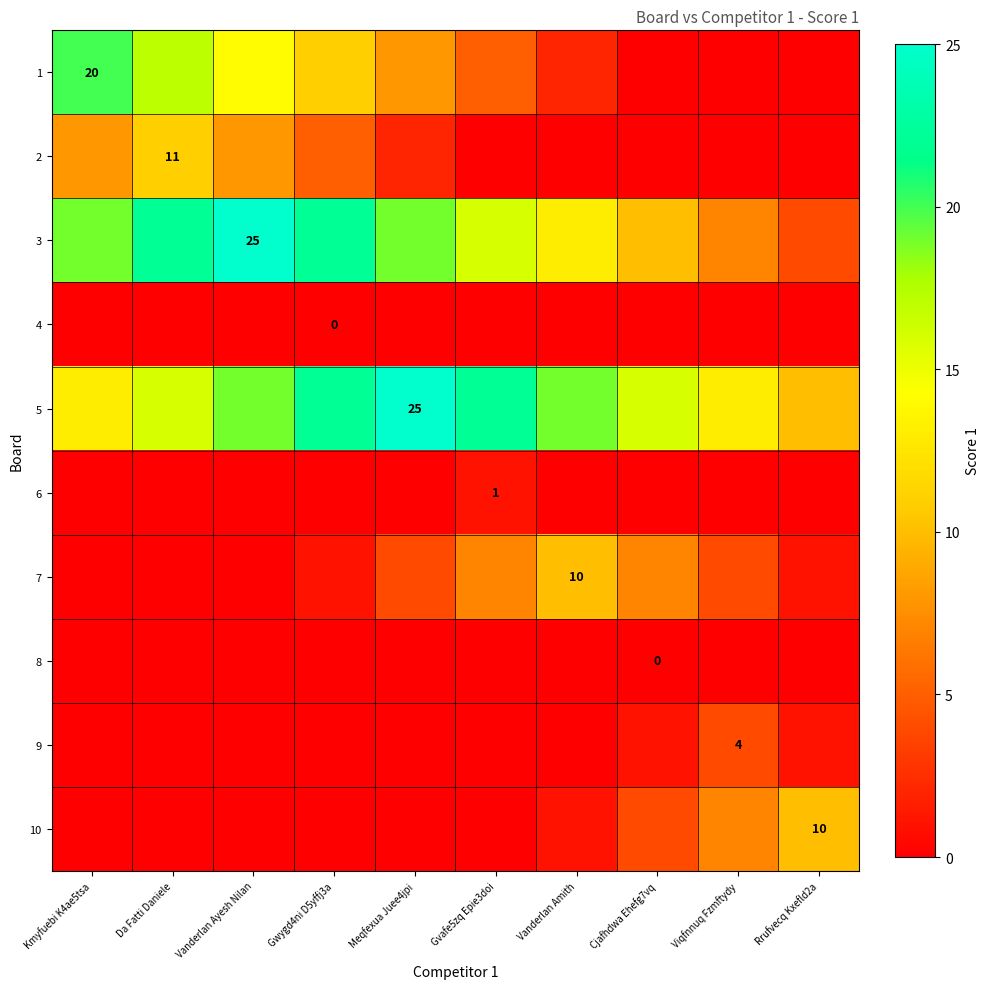

Which series changed the most between Vanderlan Ayesh Nilan and Viqfnnuq Fzmftydy?

3